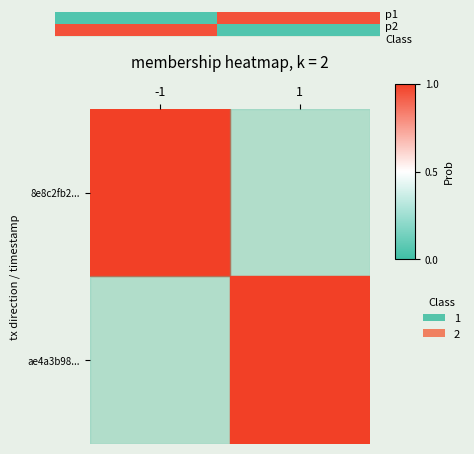

What is the minimum value shown in the chart?

0.1